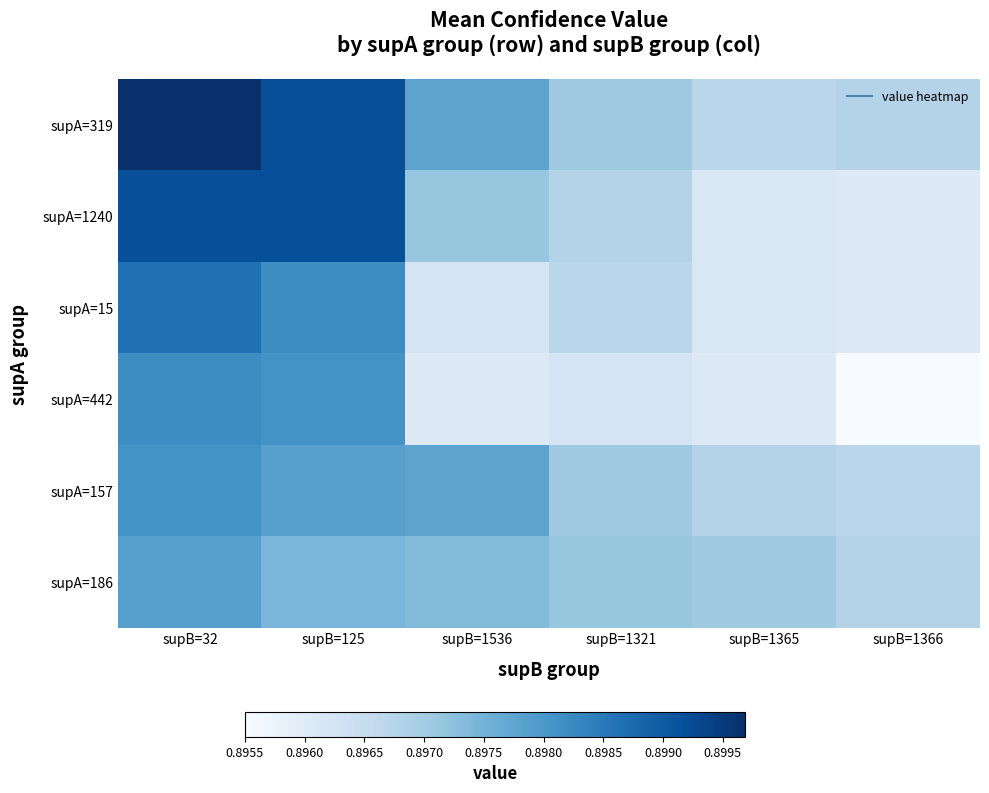

At how many categories does at least one series exceed 0?

6